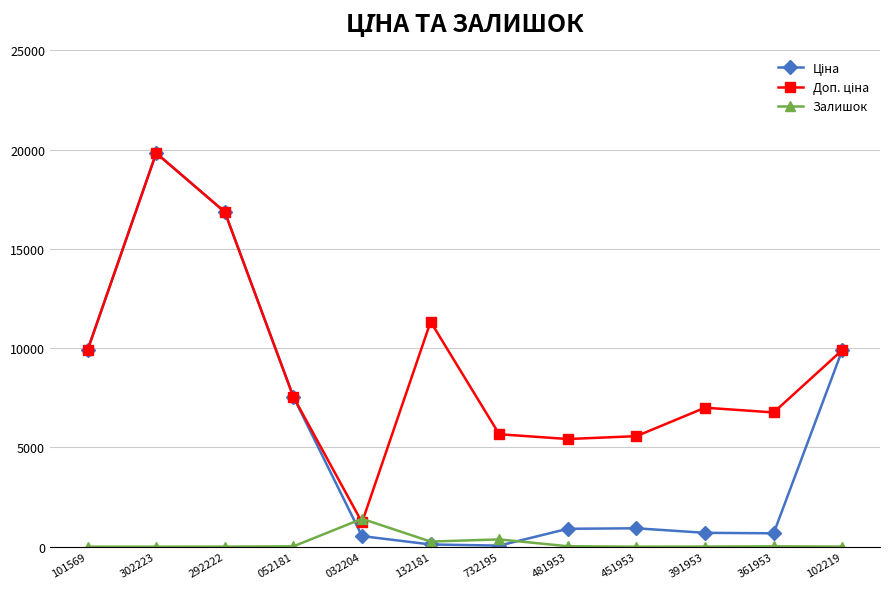

At how many categories does at least one series exceed 10611?

3